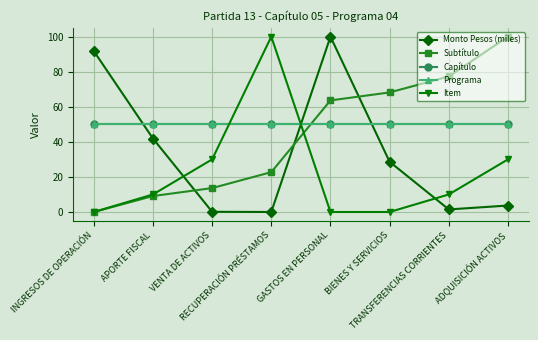

Is this an area chart (filled region under the line)?

No